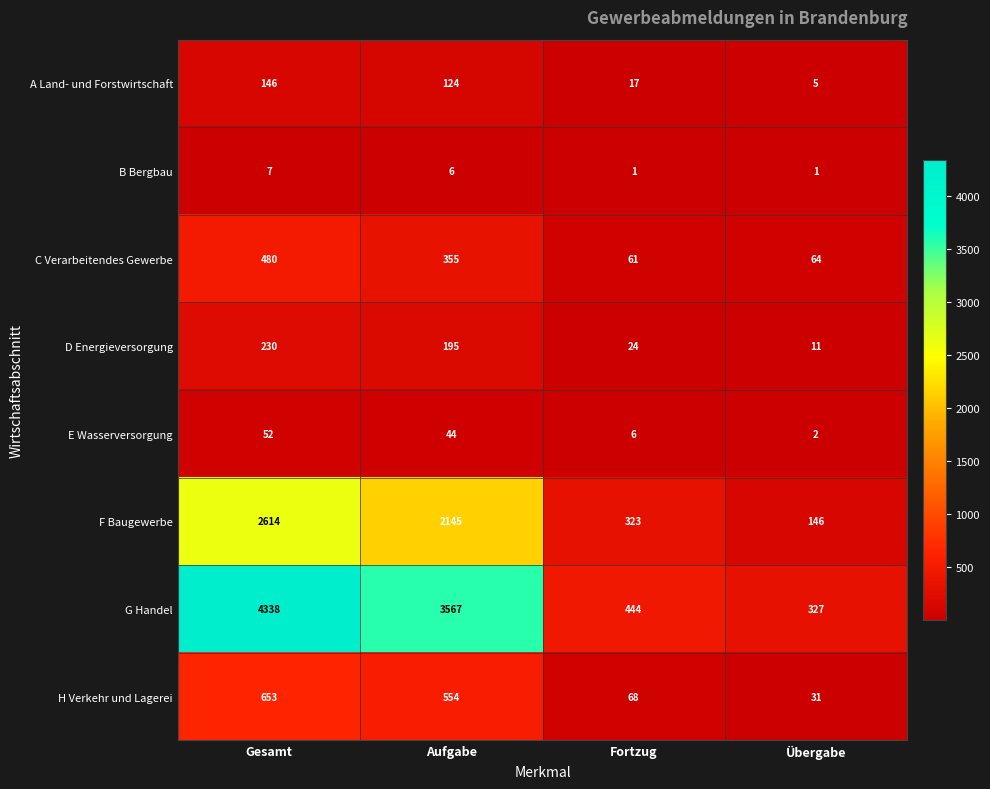

At how many categories does at least one series exceed 1191?

2